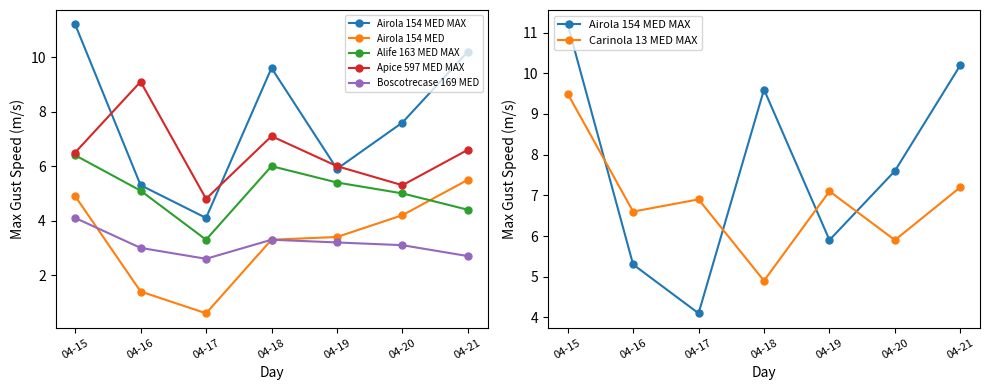

True or false: Airola 154 MED MAX and Carinola 13 MED MAX cross at least once.

True